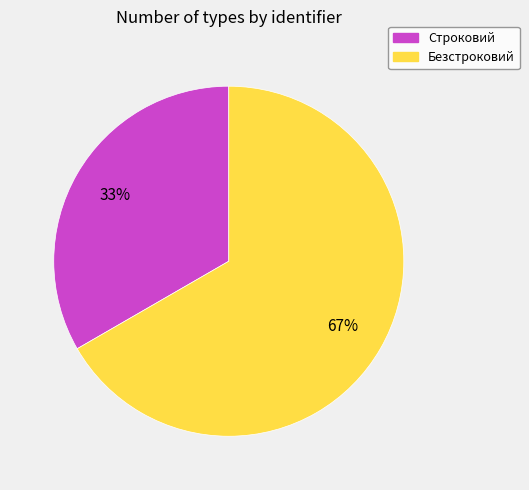

What is the smallest slice in the pie chart?

Строковий